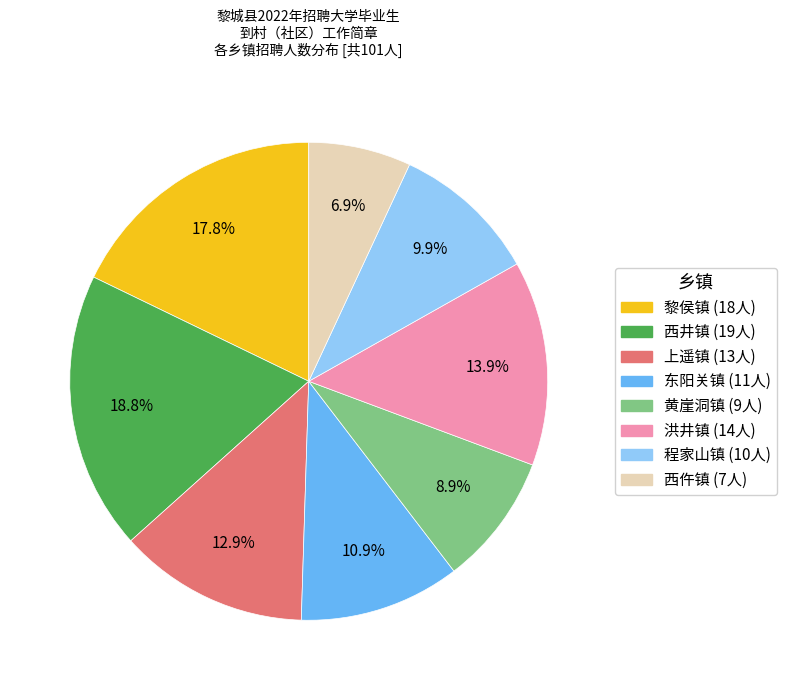

True or false: 西井镇 accounts for 31% of the total.

False